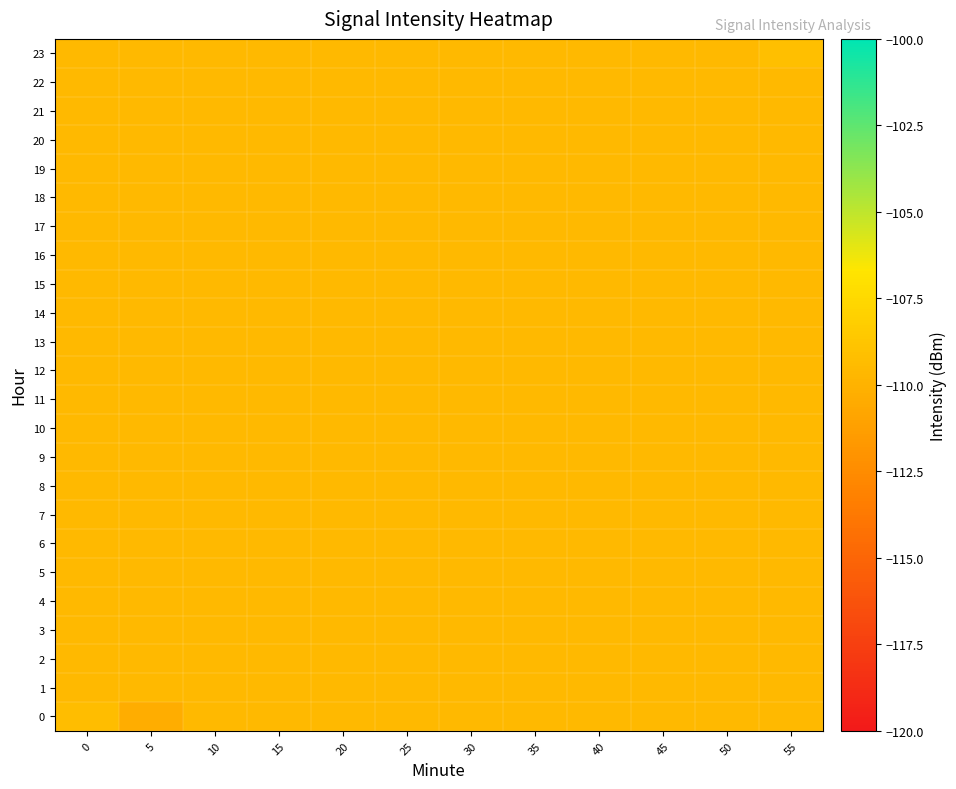

Rank the series at 50 from highest to lowest value.

0, 1, 2, 3, 4, 5, 6, 7, 8, 9, 10, 11, 12, 13, 14, 15, 16, 17, 18, 19, 20, 21, 22, 23